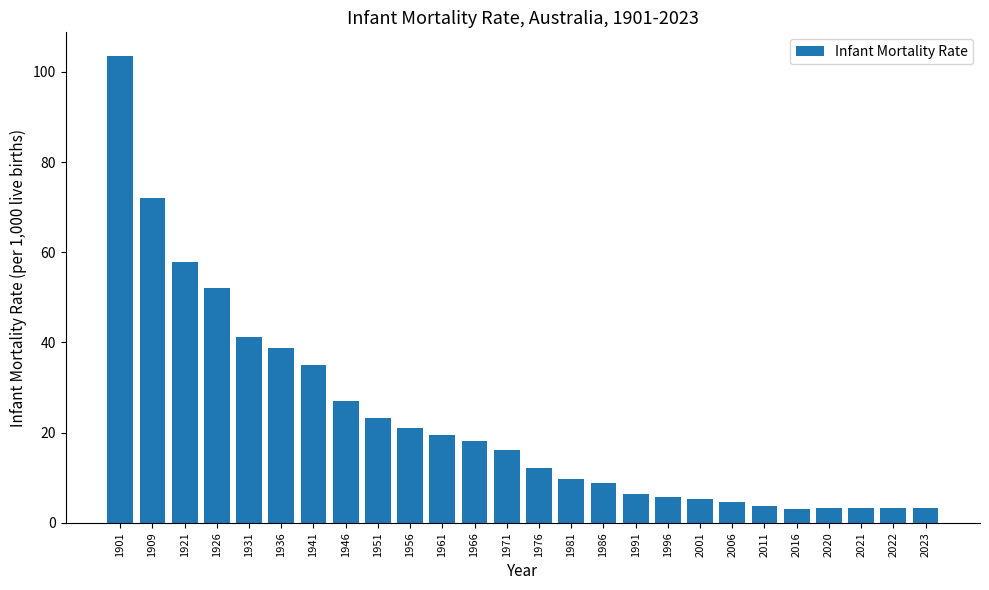

How many values are below 16?

13